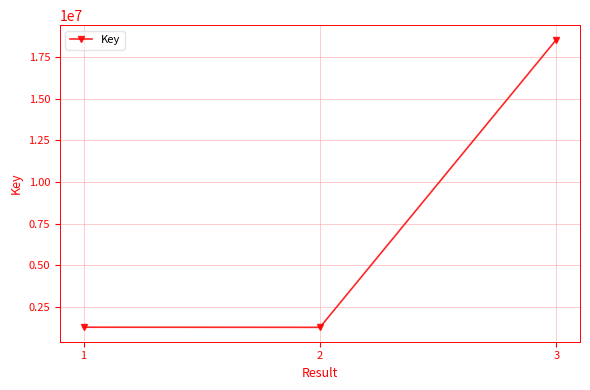

Is it true that the value at 2 is 1288547?

True